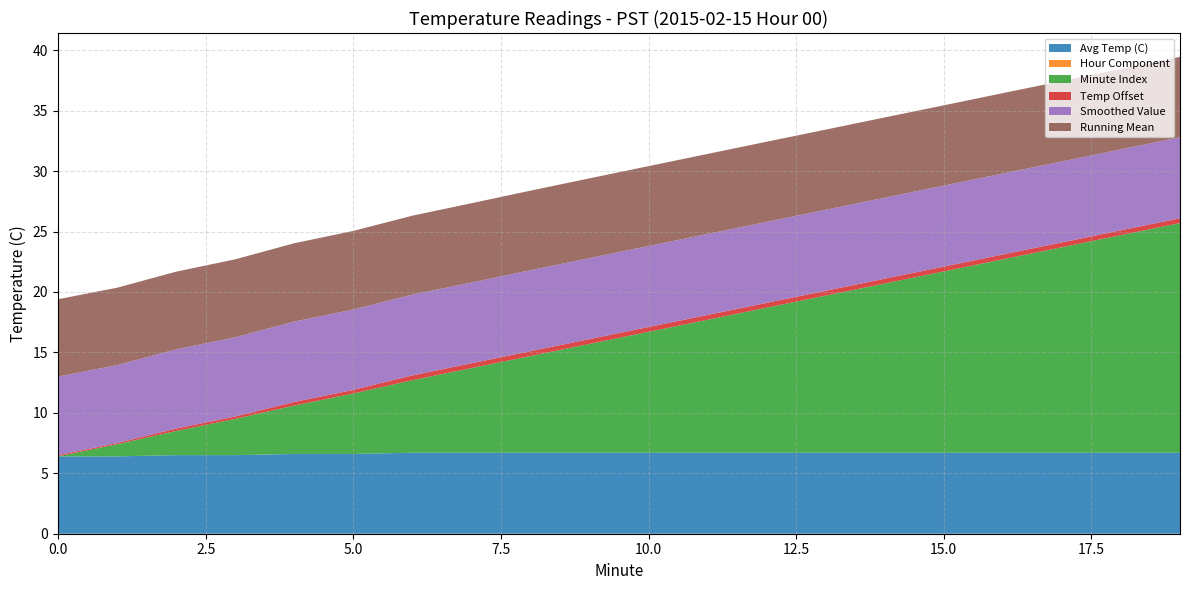

Reading right to left, list all the values displayed in this chart.

Avg Temp (C): 6.7	6.7	6.7	6.7	6.7	6.7	6.7	6.7	6.7	6.7	6.7	6.7	6.7	6.7	6.6	6.6	6.5	6.5	6.4	6.4
Hour Component: 0.0	0.0	0.0	0.0	0.0	0.0	0.0	0.0	0.0	0.0	0.0	0.0	0.0	0.0	0.0	0.0	0.0	0.0	0.0	0.0
Minute Index: 19.0	18.0	17.0	16.0	15.0	14.0	13.0	12.0	11.0	10.0	9.0	8.0	7.0	6.0	5.0	4.0	3.0	2.0	1.0	0.0
Temp Offset: 0.4	0.4	0.4	0.4	0.4	0.4	0.4	0.4	0.4	0.4	0.4	0.4	0.4	0.4	0.3	0.3	0.2	0.2	0.1	0.1
Smoothed Value: 6.7	6.7	6.7	6.7	6.7	6.7	6.7	6.7	6.7	6.7	6.7	6.7	6.7	6.7	6.7	6.7	6.5	6.5	6.5	6.5
Running Mean: 6.7	6.7	6.7	6.7	6.6	6.6	6.6	6.6	6.6	6.6	6.6	6.6	6.6	6.5	6.5	6.5	6.5	6.4	6.4	6.4